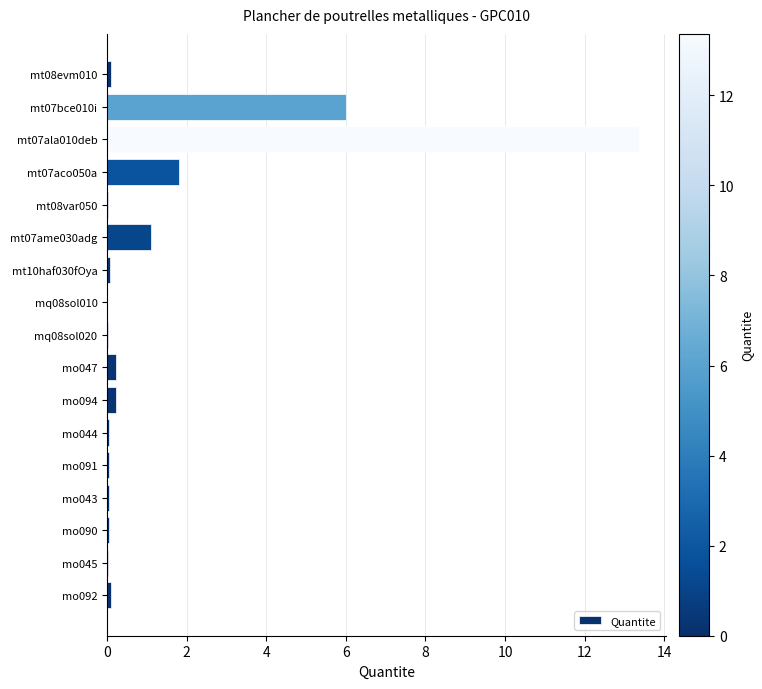

True or false: the data shows 1.8 at mt07aco050a.

True